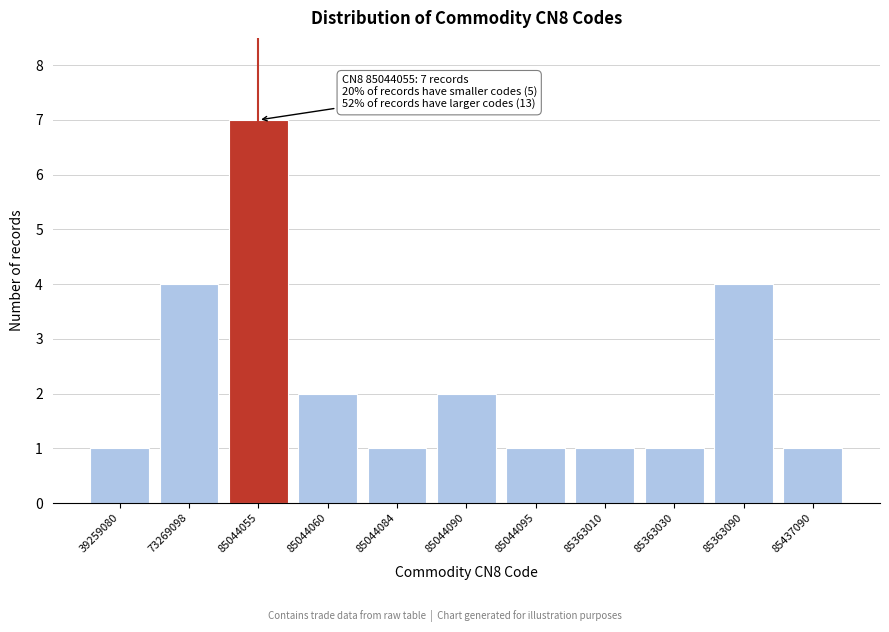

Reading left to right, extract all data points from this chart.

39259080=1	73269098=4	85044055=7	85044060=2	85044084=1	85044090=2	85044095=1	85363010=1	85363030=1	85363090=4	85437090=1